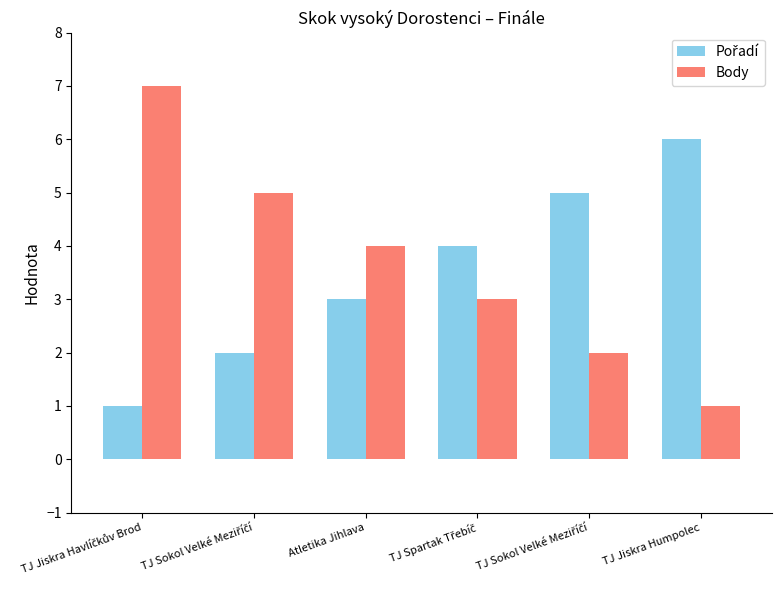

The value of Body at TJ Sokol Velké Meziříčí is 8. True or false?

False